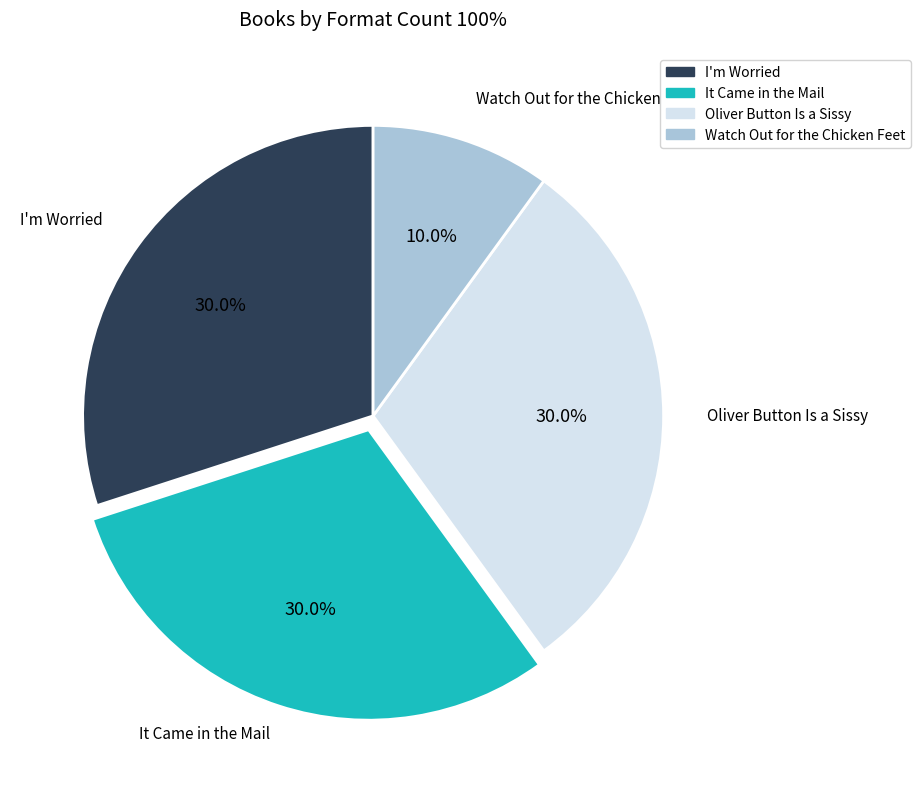

To the nearest percent, what is the combined percentage of Oliver Button Is a Sissy and I'm Worried?

60%